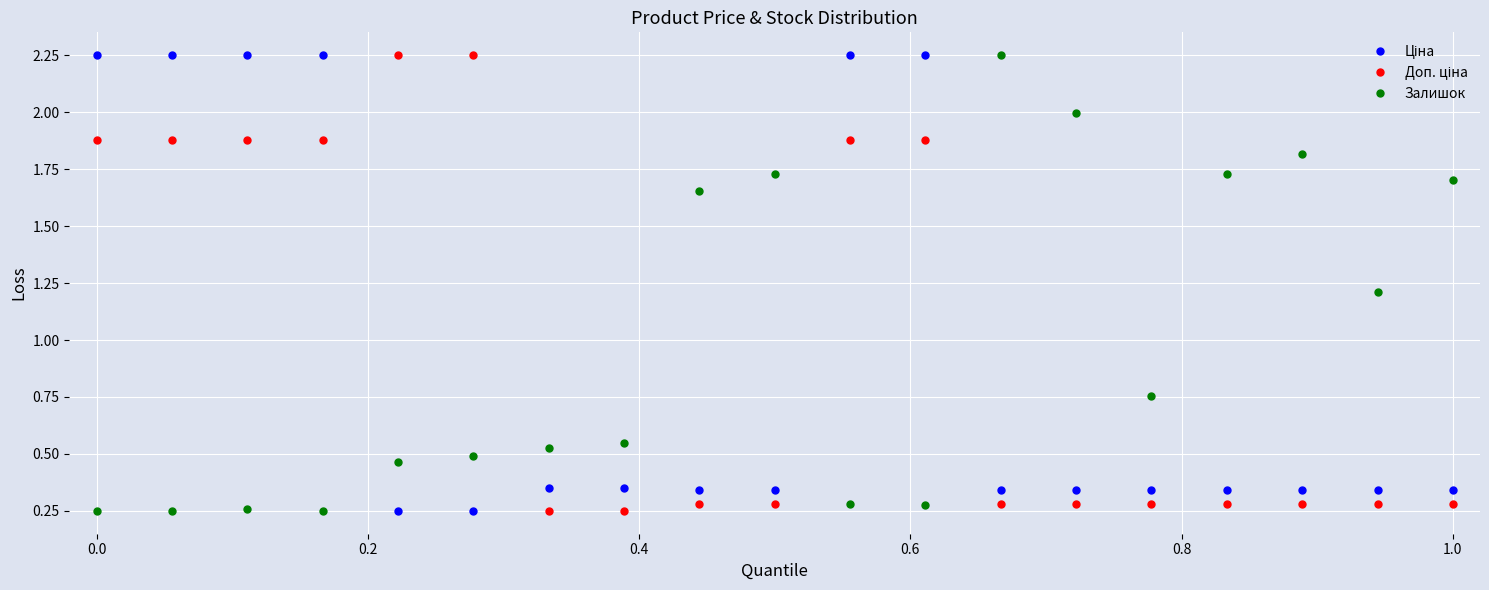

What is the sum of all Залишок values?

18.4